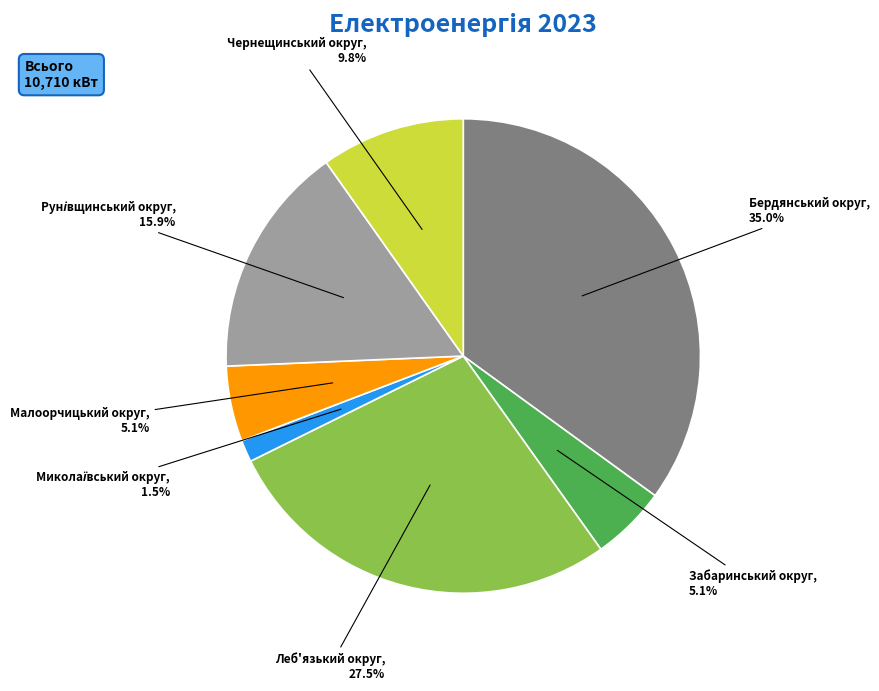

Does any single category account for the majority?

No